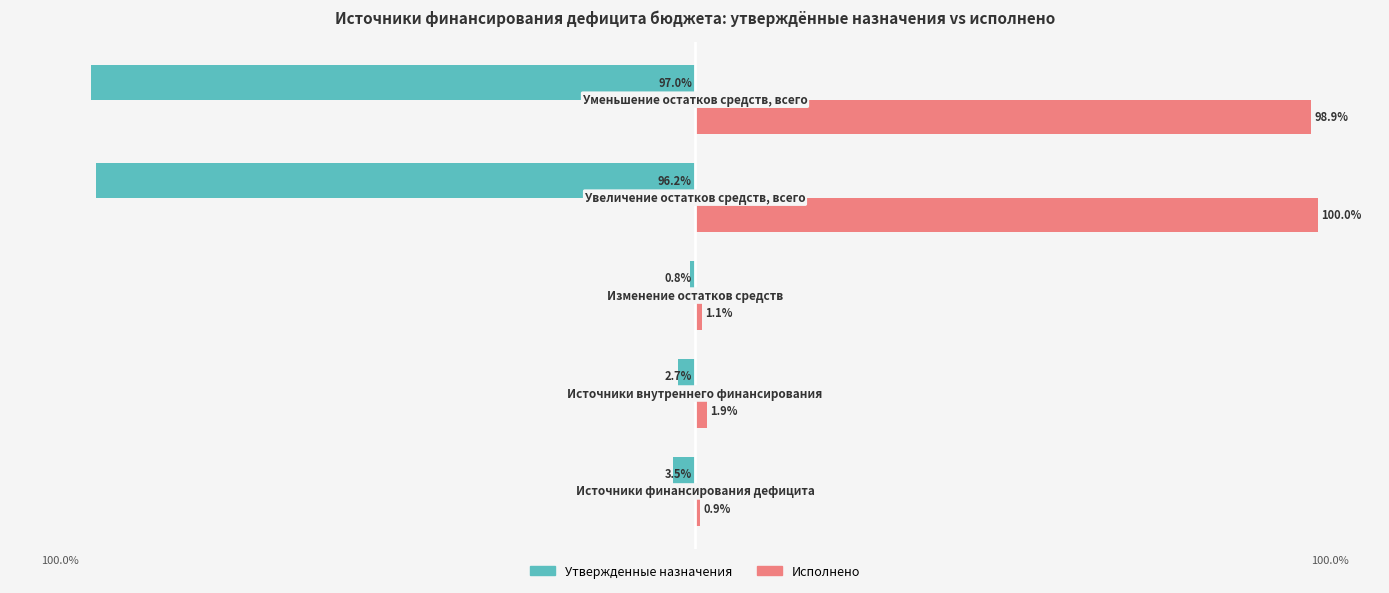

Rank the series by their average value, from lowest to highest.

Утвержденные назначения, Исполнено